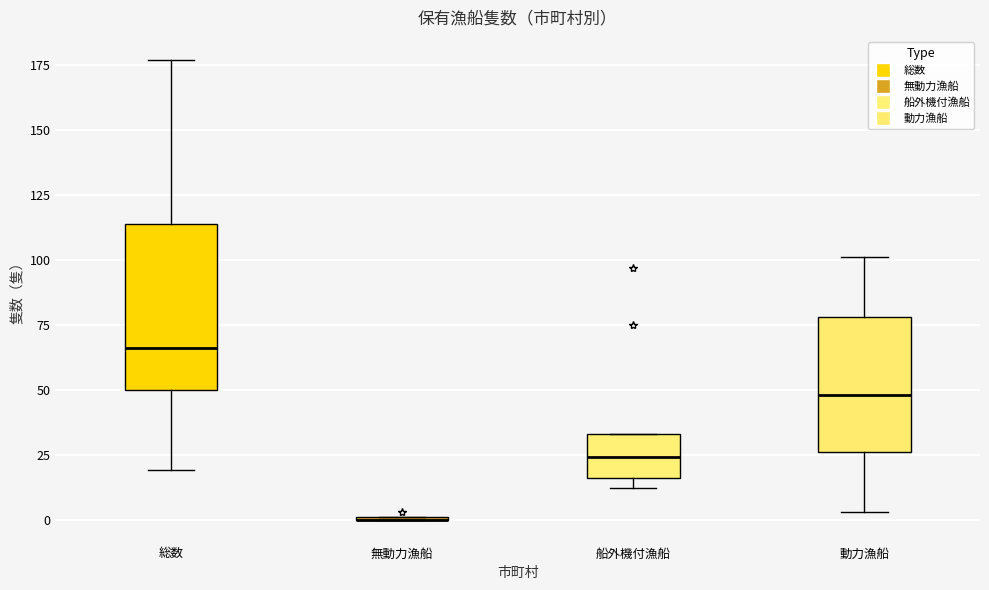

Where is the upper edge of the box for 総数 on the y-axis? The values are not printed on the chart, so give them approximately, as read against the axis.

115